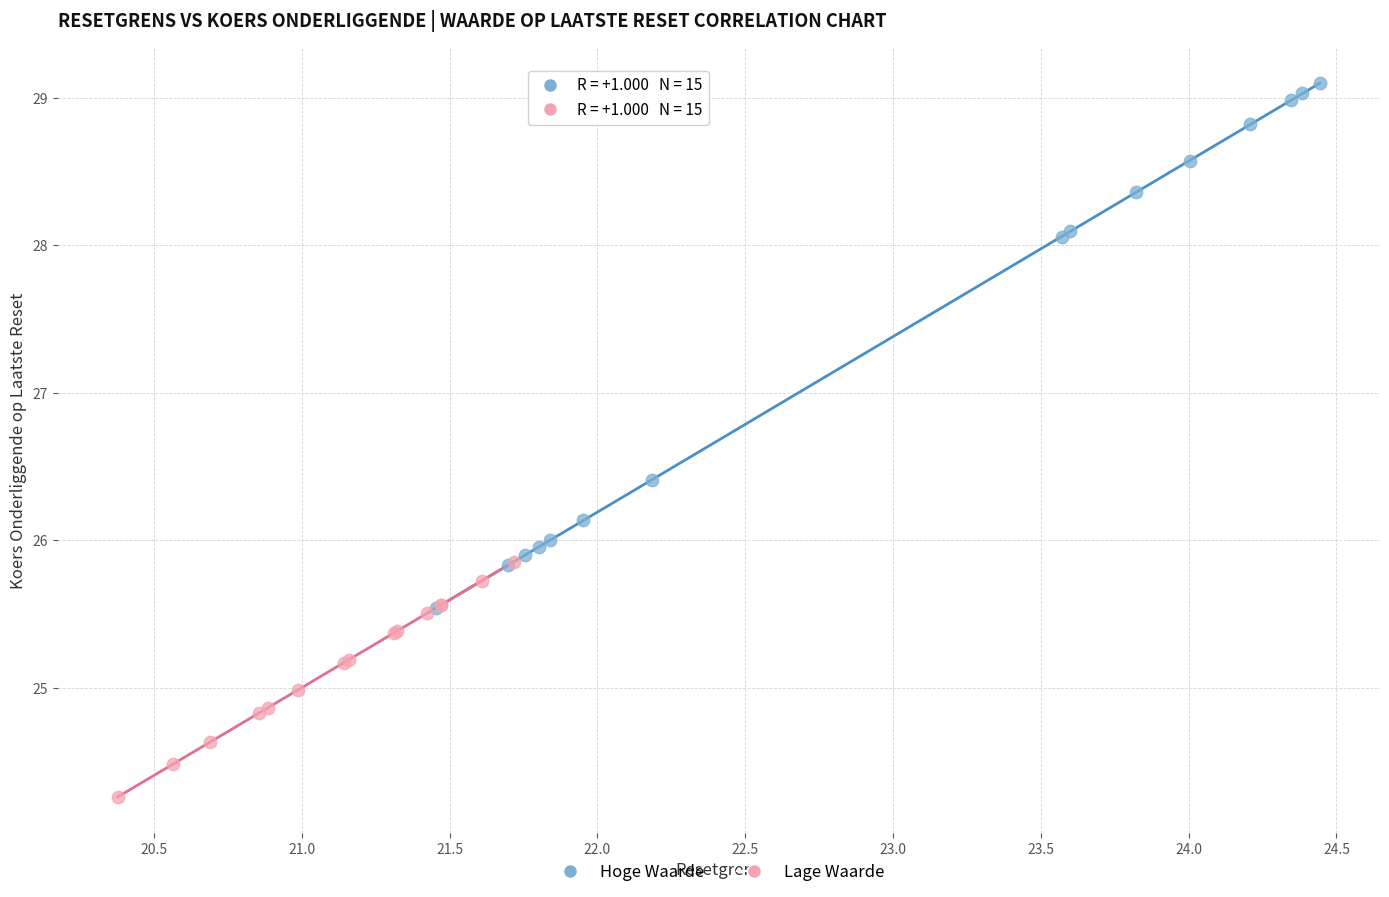

Which series contains the lowest Y value?

Lage Waarde